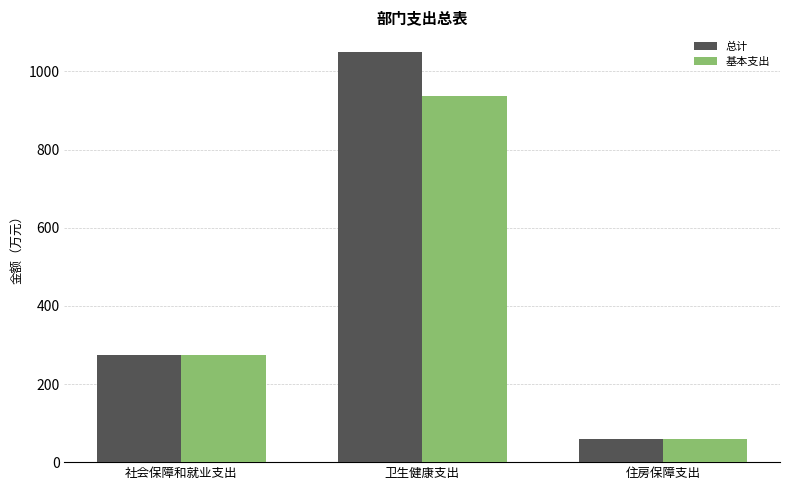

Is the value of 基本支出 at 住房保障支出 greater than the value of 总计 at 社会保障和就业支出?

No